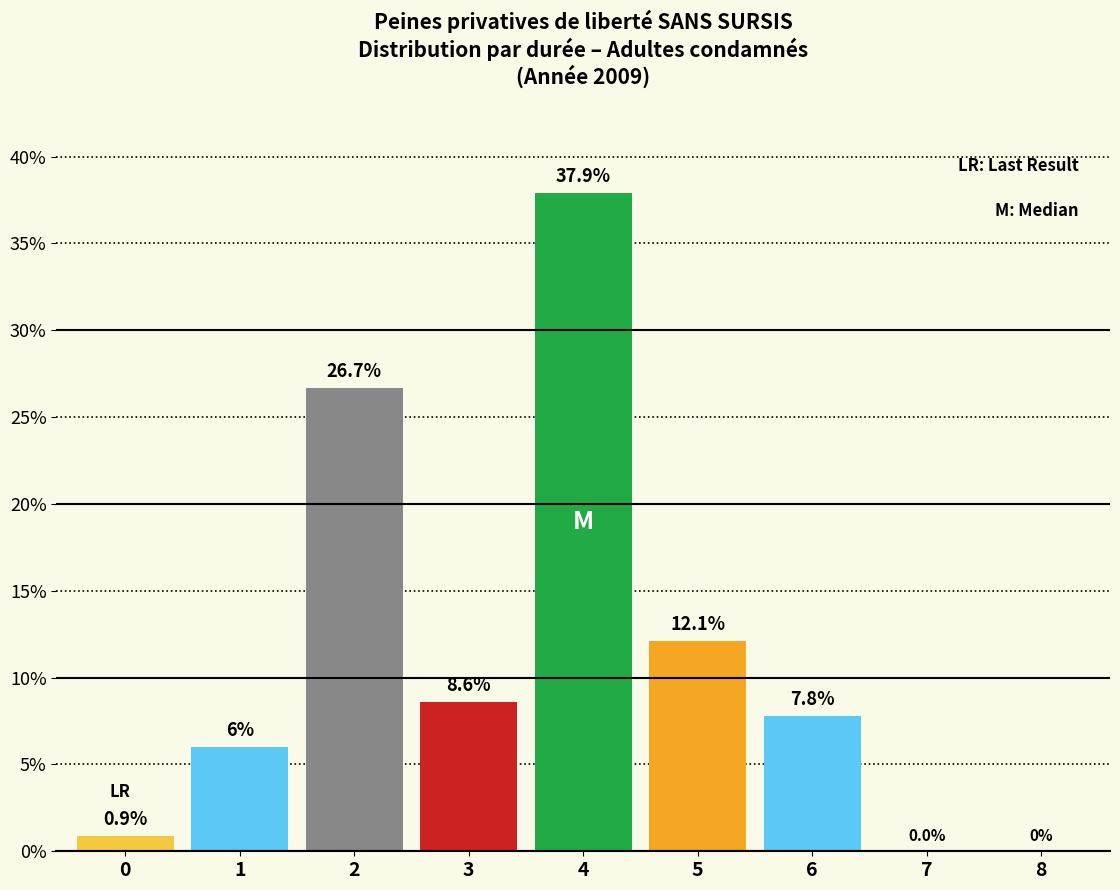

Which has a higher value, 0 or 6?

6